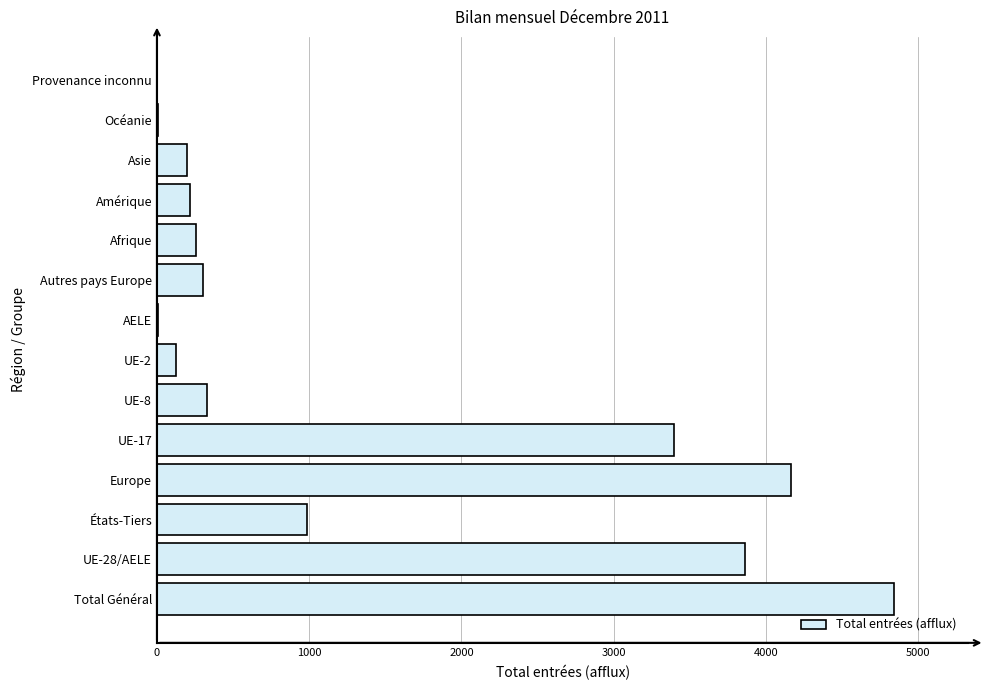

The chart shows a value of 219 at Amérique. True or false?

True